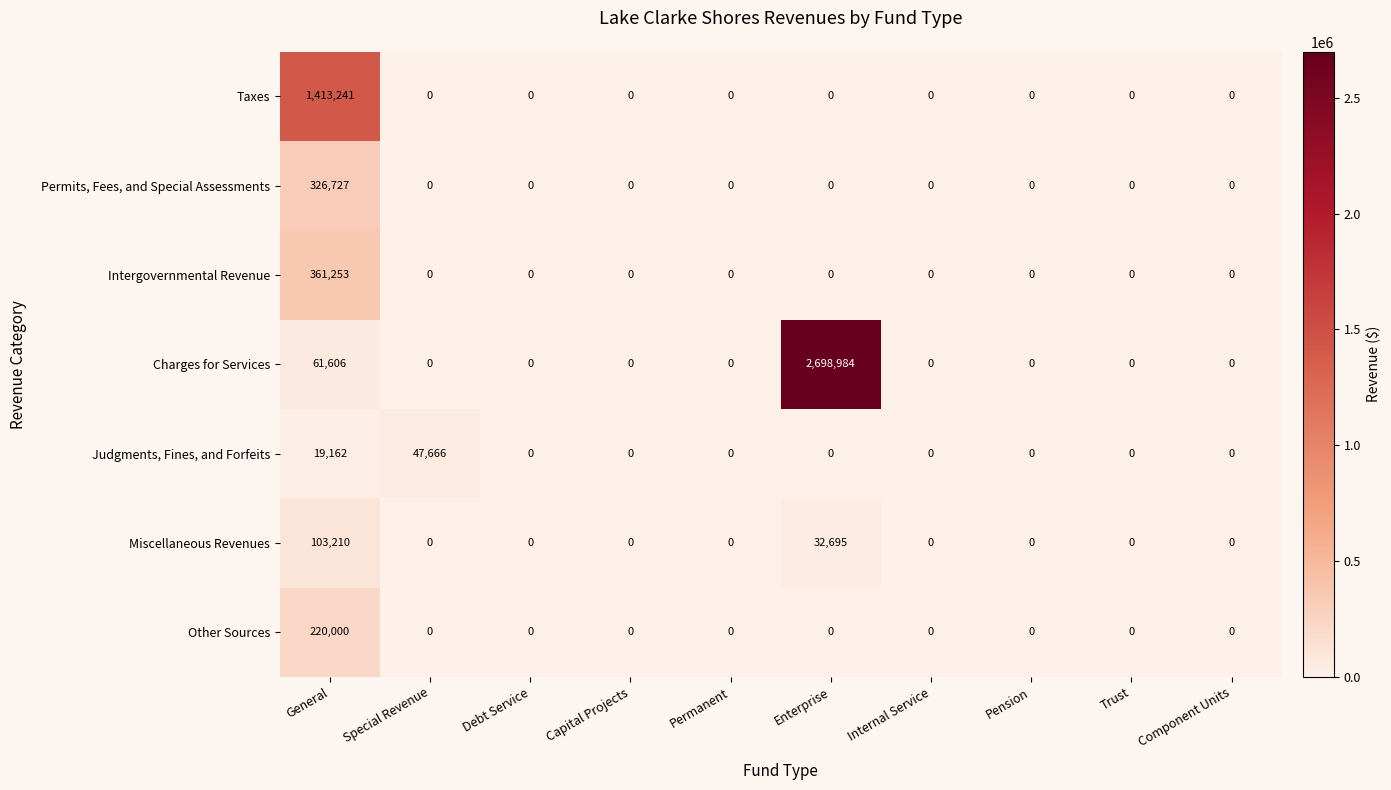

Is it true that Permits, Fees, and Special Assessments equals 168561 at Trust?

False